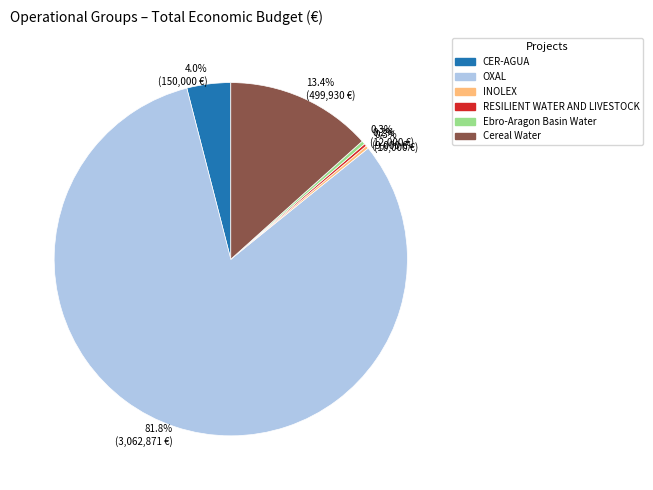

Which slice is the largest?

OXAL